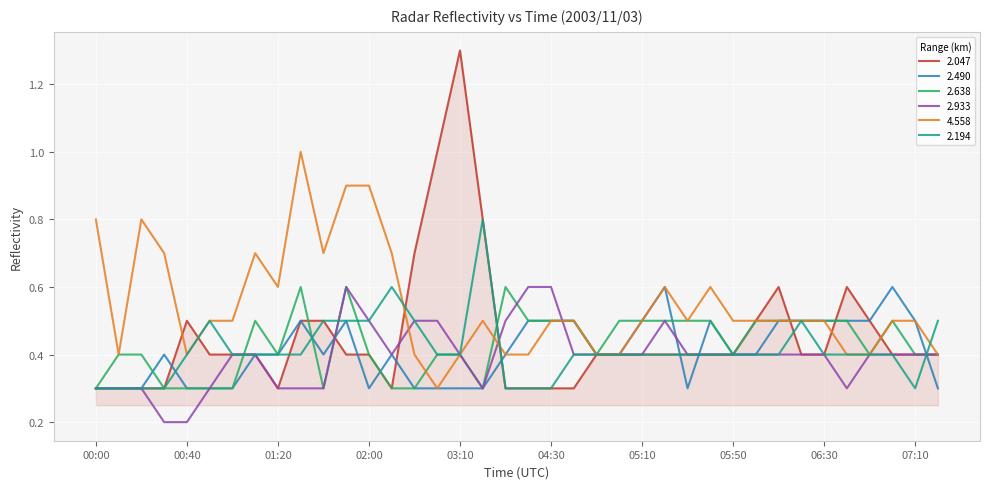

Which series has the largest range (max minus min)?

2.047